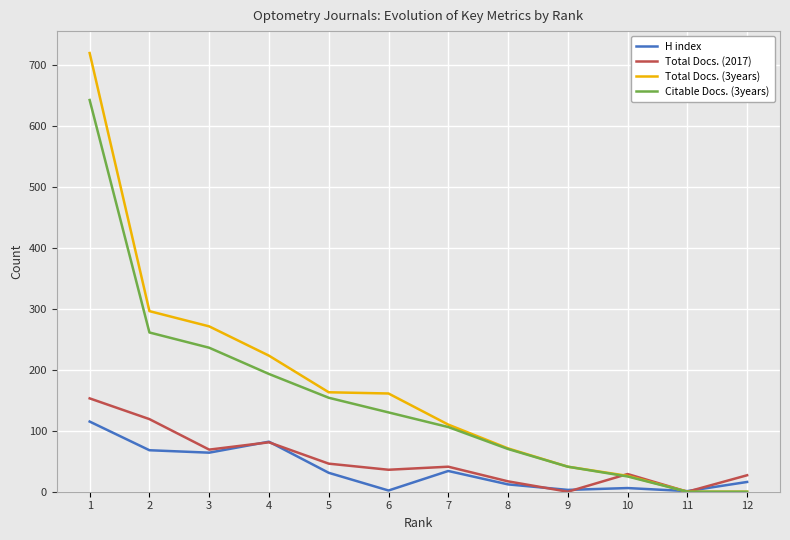

At how many categories does at least one series exceed 543?

1